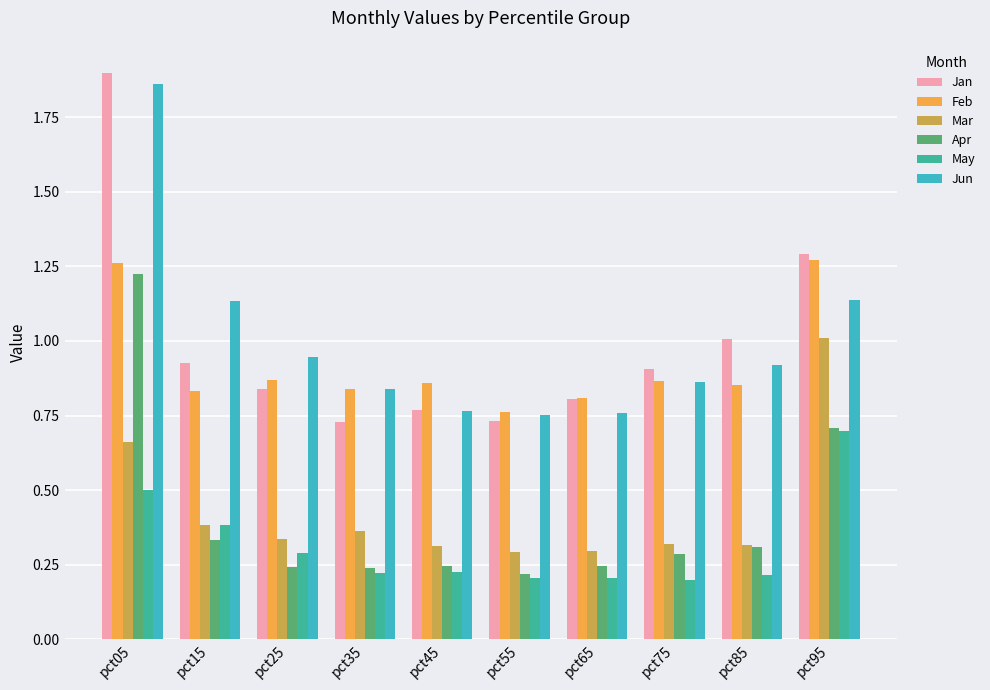

At which category does the chart reach its peak across all series?

pct05